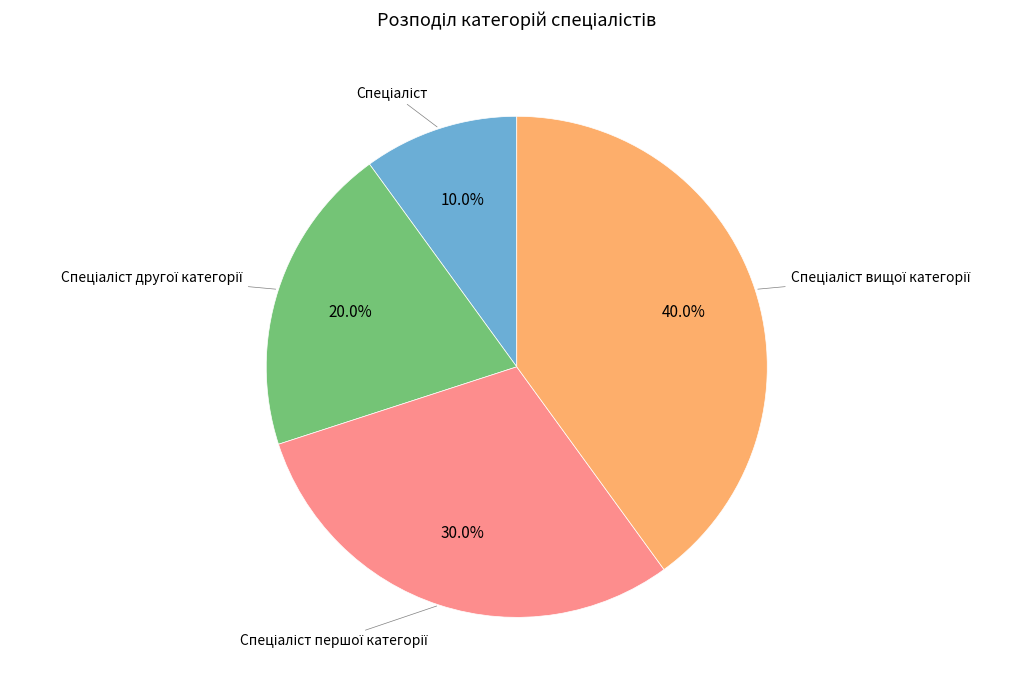

Is there any slice that represents more than half of the pie?

No